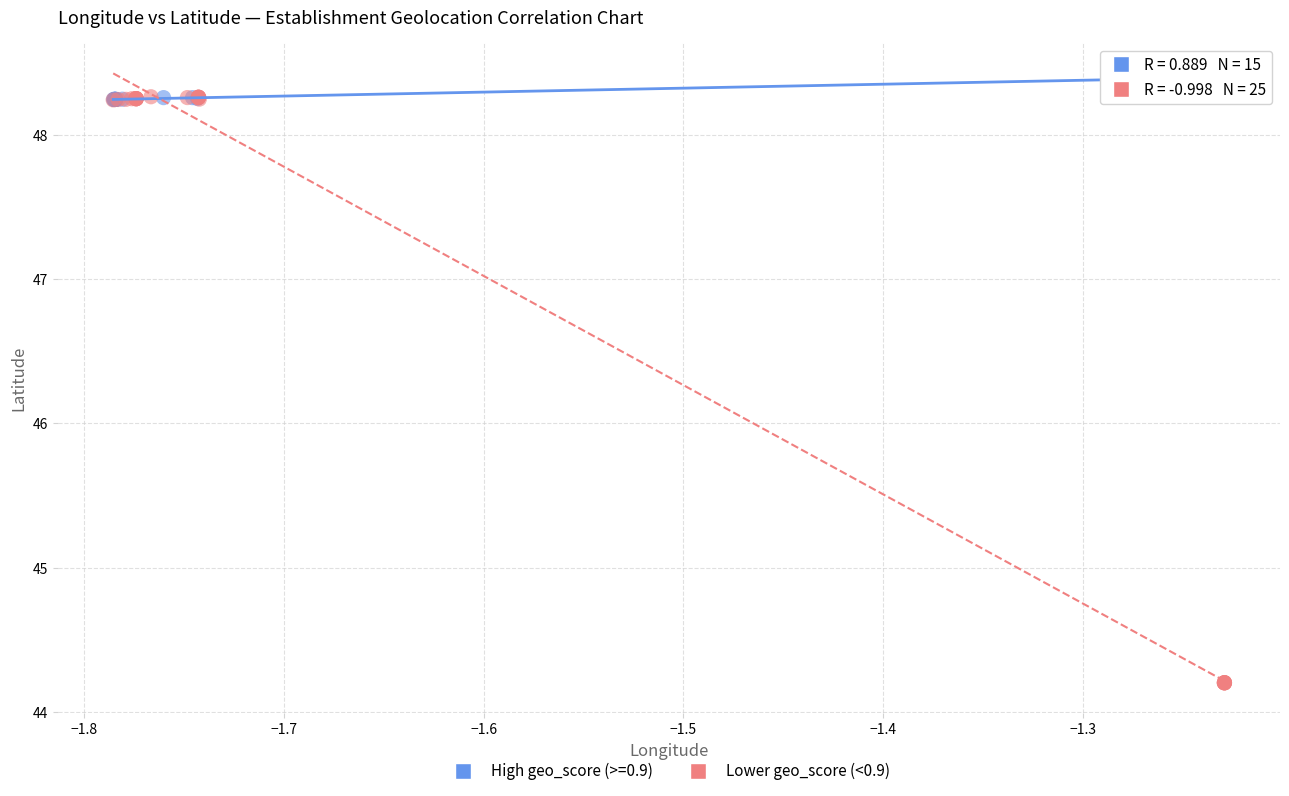

Which series reaches the minimum Y coordinate?

Lower geo_score (<0.9)